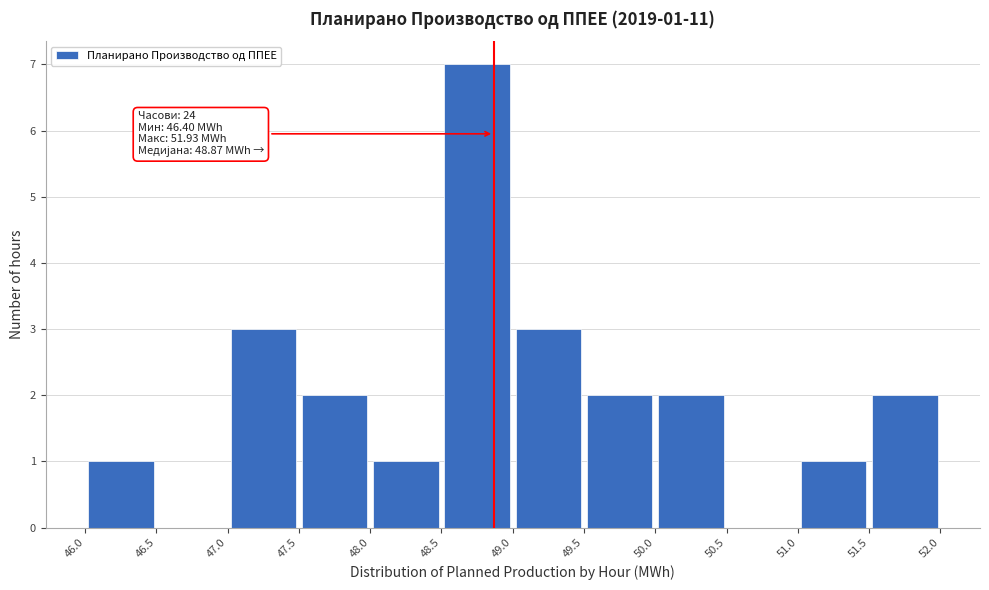

Which range on the x-axis has the tallest bar?

48.5 to 49.0